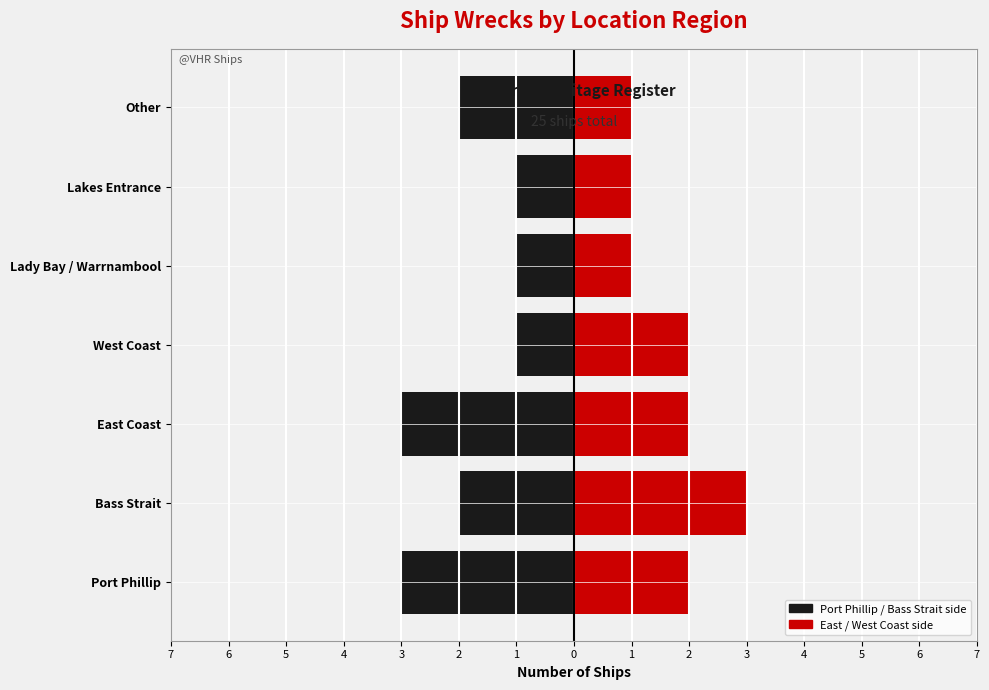

What is the spread (max minus min) of values at Other?

3